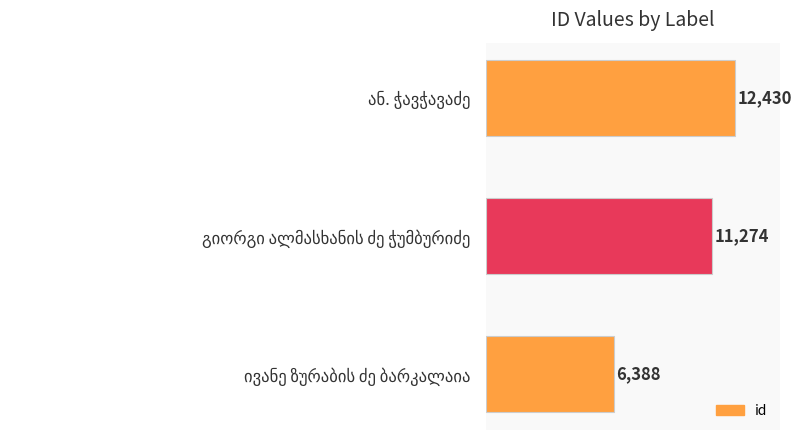

What is the sum of all values?

30092